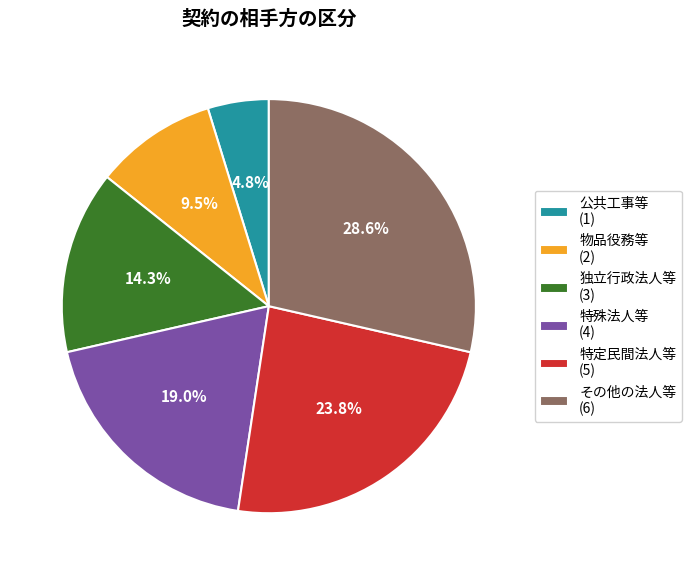

Which has a higher value, 特殊法人等 (4) or 独立行政法人等 (3)?

特殊法人等 (4)